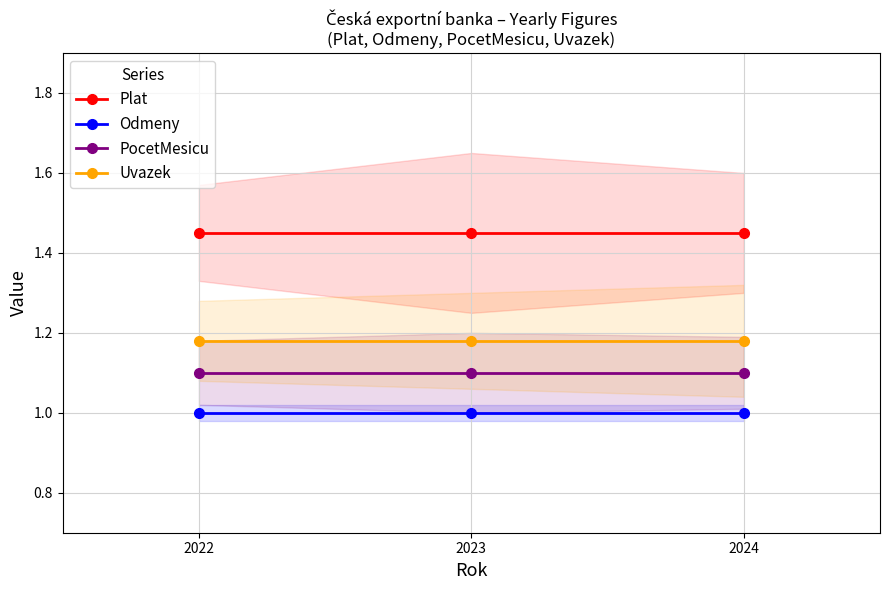

Which category has the lowest value across all series?

2022